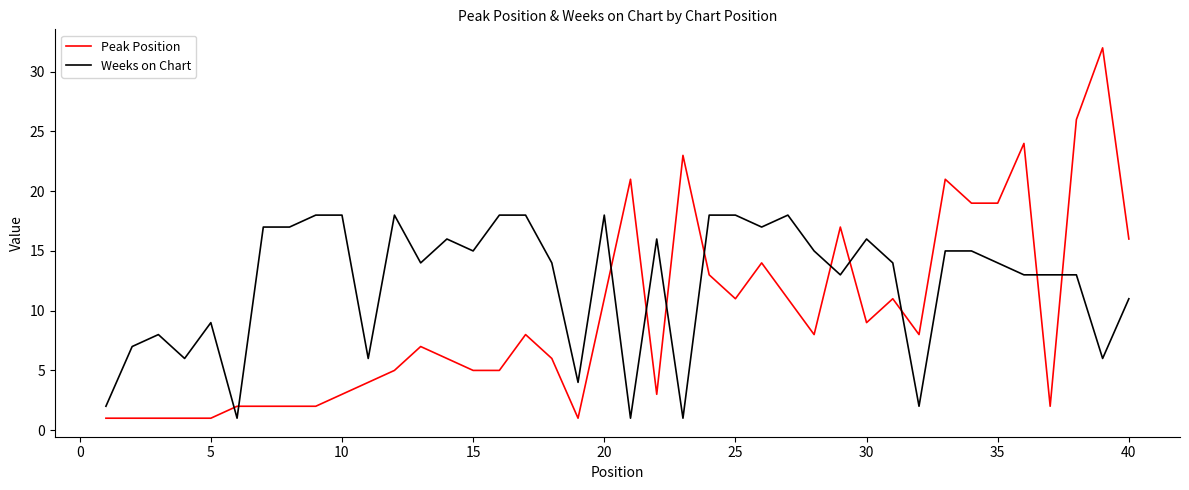

Reading left to right, list all the values displayed in this chart.

Peak Position: 1	1	1	1	1	2	2	2	2	3	4	5	7	6	5	5	8	6	1	11	21	3	23	13	11	14	11	8	17	9	11	8	21	19	19	24	2	26	32	16
Weeks on Chart: 2	7	8	6	9	1	17	17	18	18	6	18	14	16	15	18	18	14	4	18	1	16	1	18	18	17	18	15	13	16	14	2	15	15	14	13	13	13	6	11